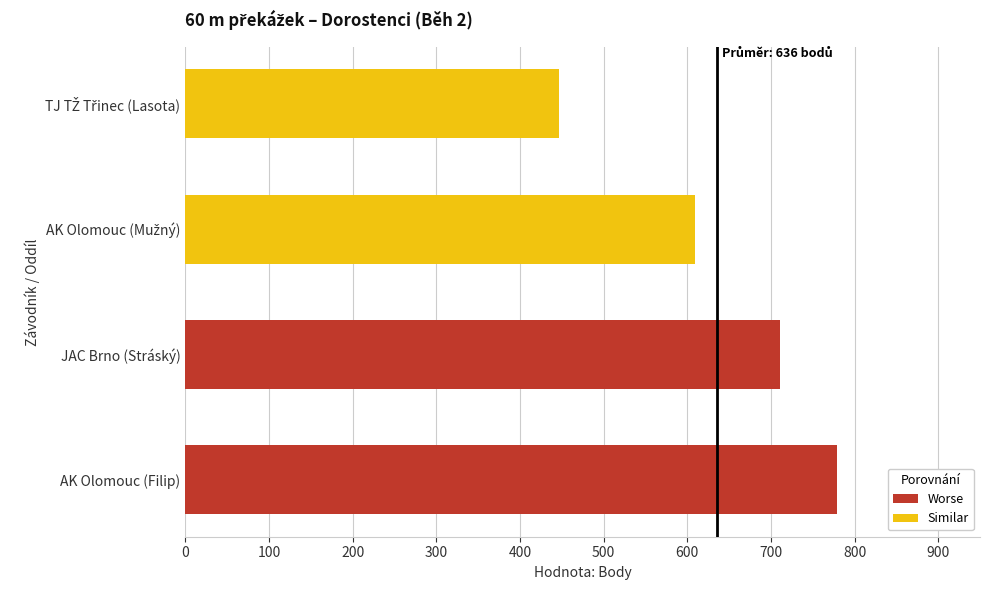

What is the difference between the maximum and second lowest values?

170